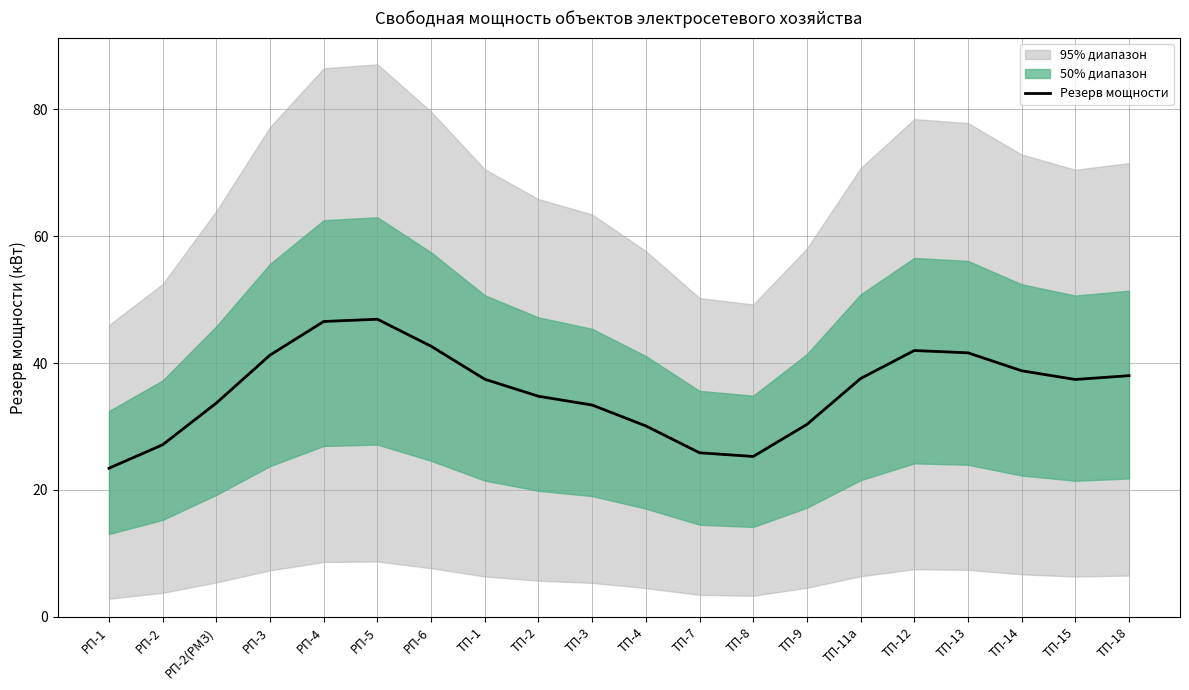

How many lines are shown in the chart?

1